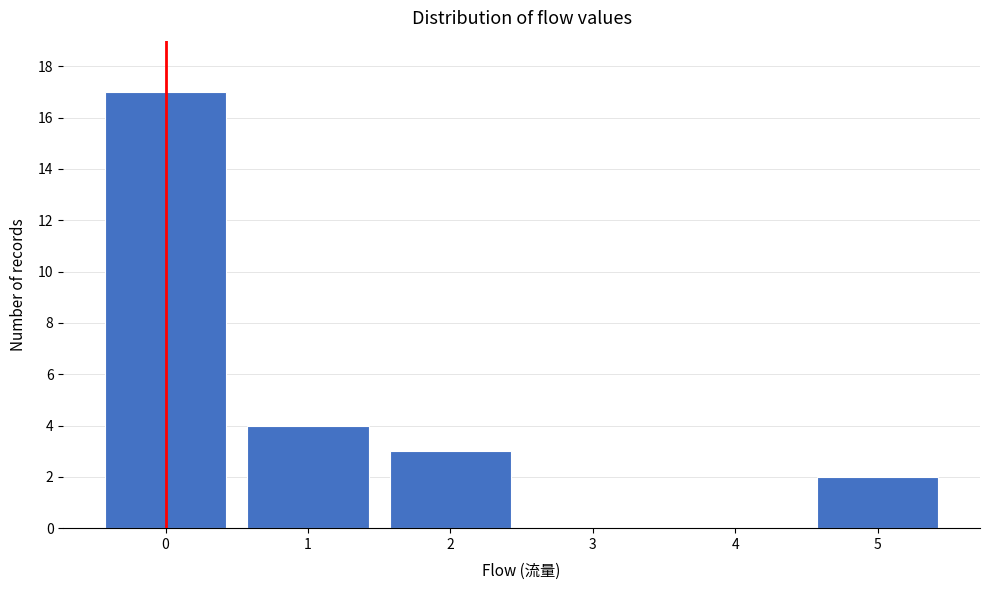

Reading left to right, transcribe this chart: for each bar, give the range it covers on the x-axis and its height. The values are not printed on the chart, so give them approximately, as read against the axis.

-0.5 to 0.5: 17
0.5 to 1.5: 4
1.5 to 2.5: 3
2.5 to 3.5: 0
3.5 to 4.5: 0
4.5 to 5.5: 2